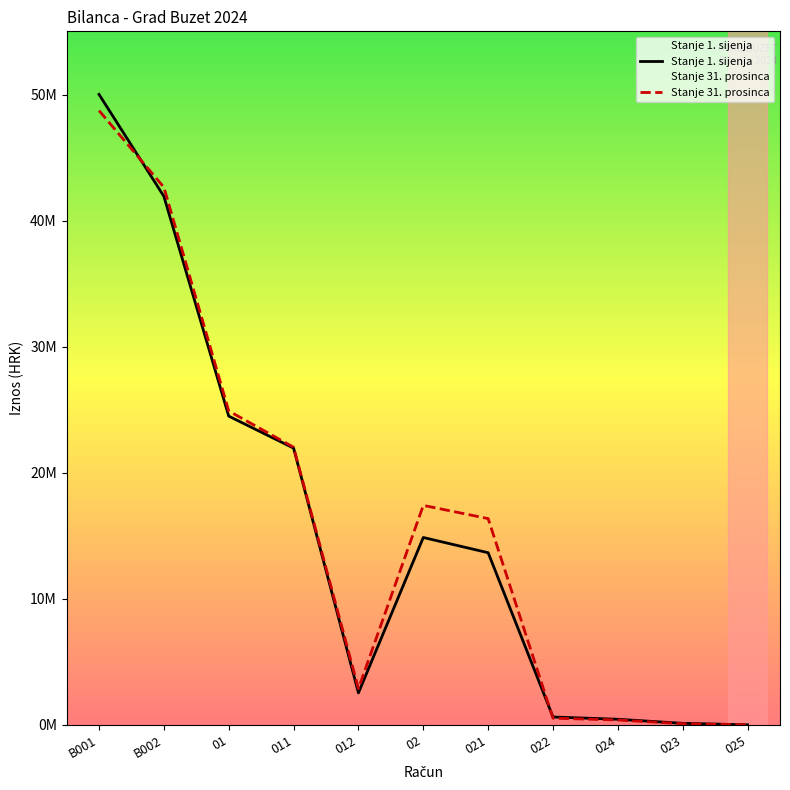

Does the chart have visible grid lines?

No